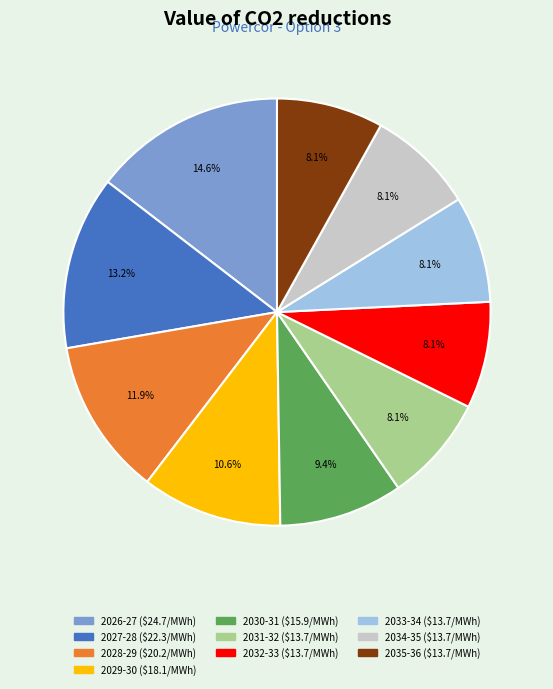

Is 2032-33 the majority of the pie?

No